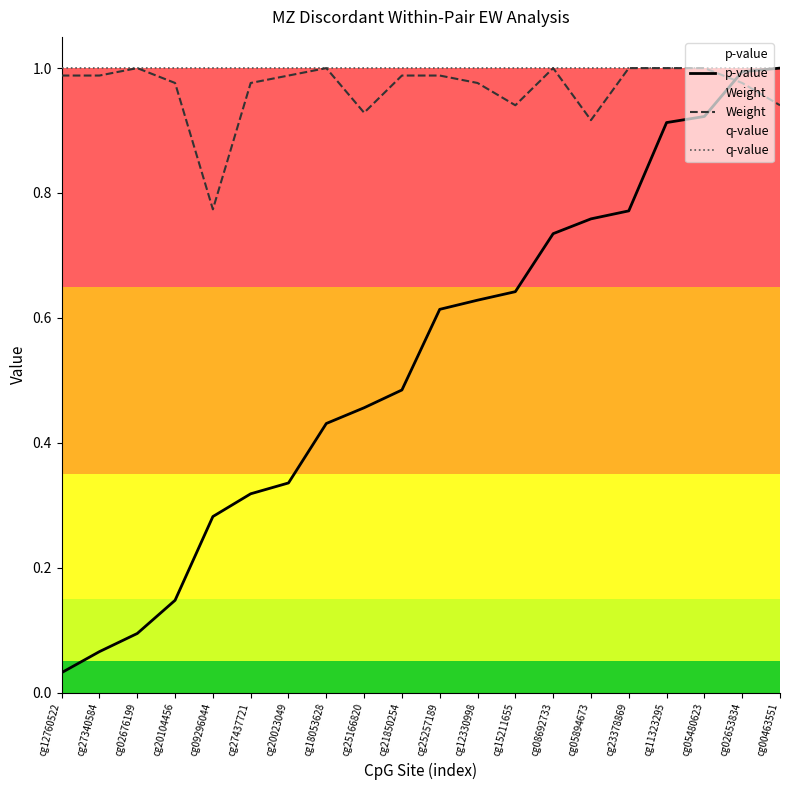

Between cg27437721 and cg12760522, which is larger?

cg27437721